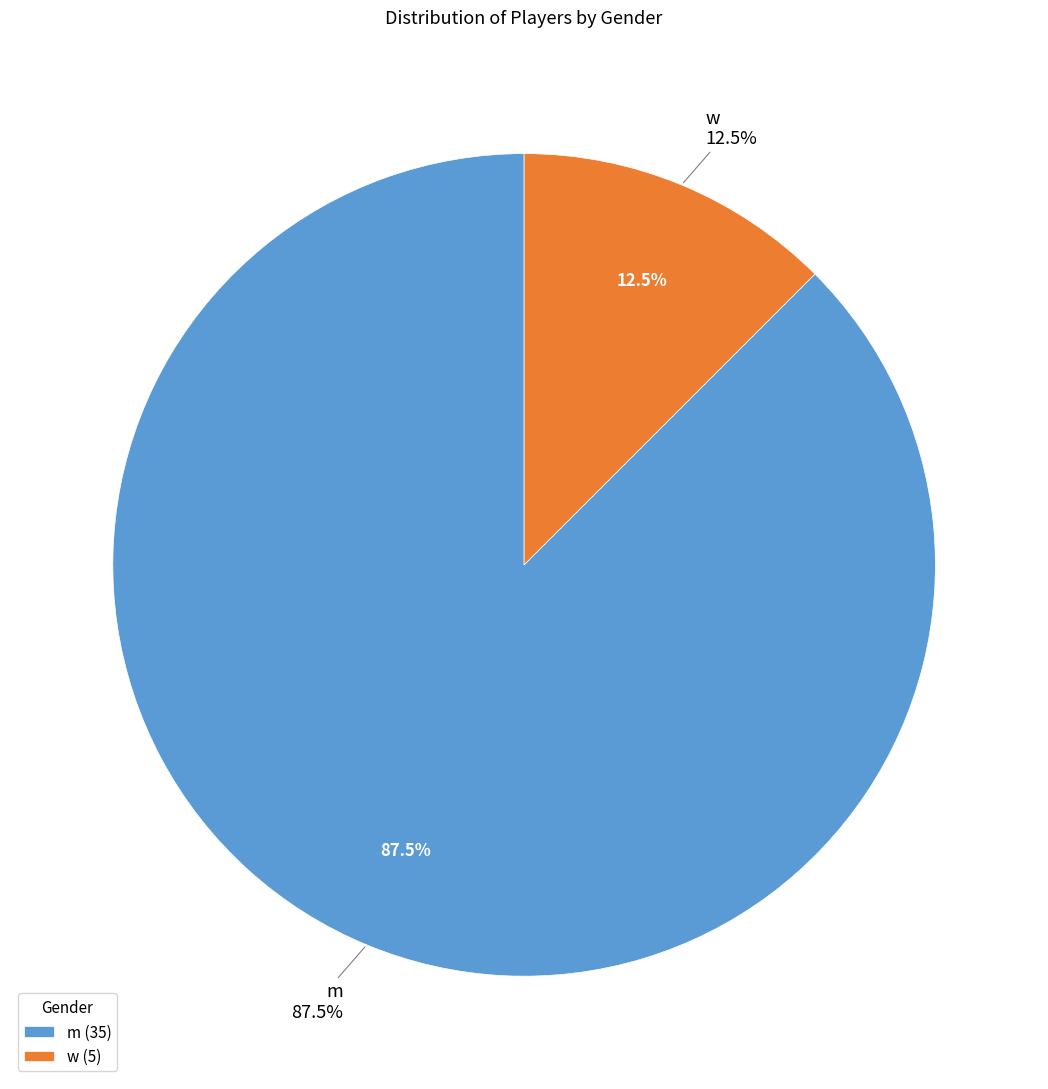

True or false: w accounts for 7% of the total.

False